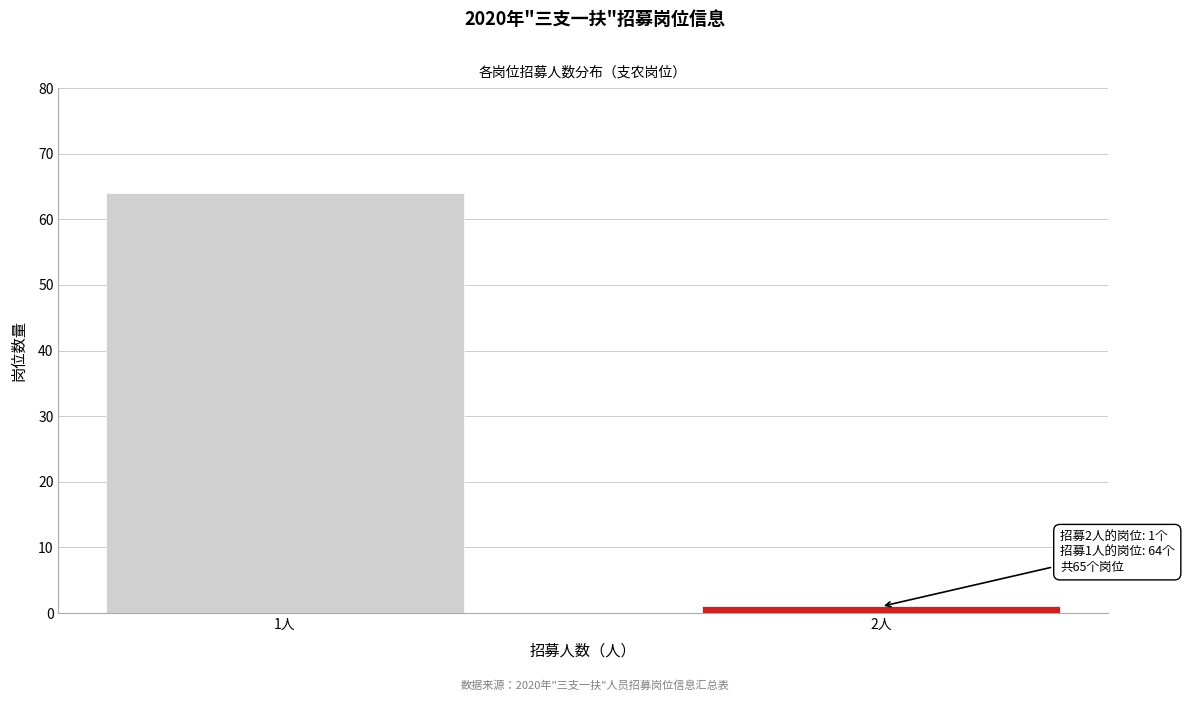

Reading right to left, what are all the values shown in this chart?

2人=1	1人=64